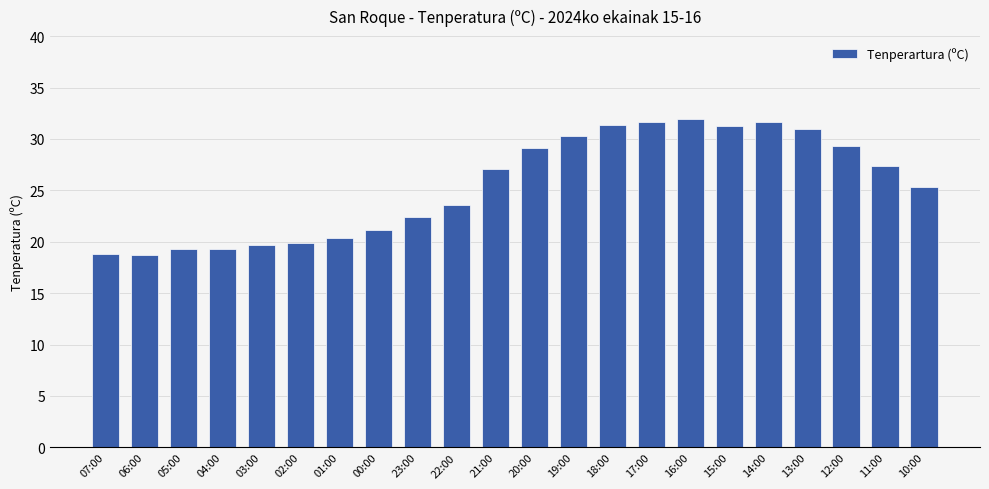

Between 14:00 and 20:00, which is larger?

14:00